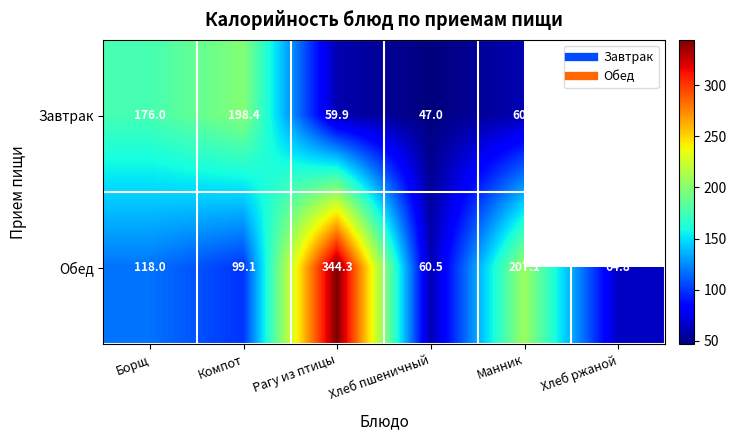

What is the total value across all series at Хлеб пшеничный?

107.5